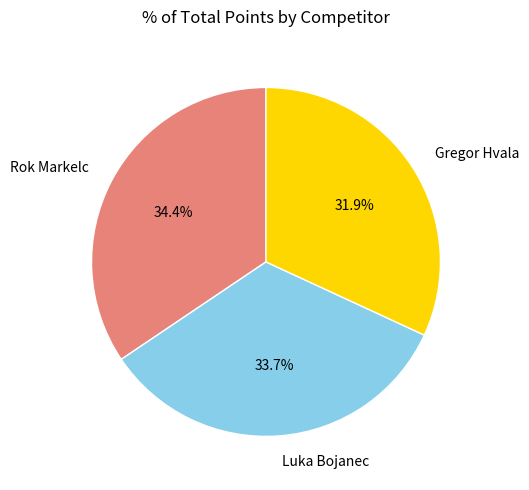

Between Rok Markelc and Luka Bojanec, which is larger?

Rok Markelc